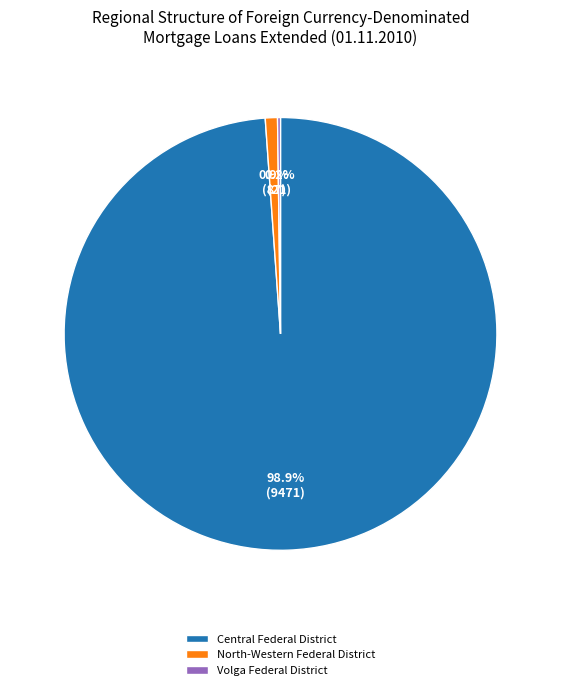

To the nearest percent, what is the difference between the largest and smallest slice percentages?

99%